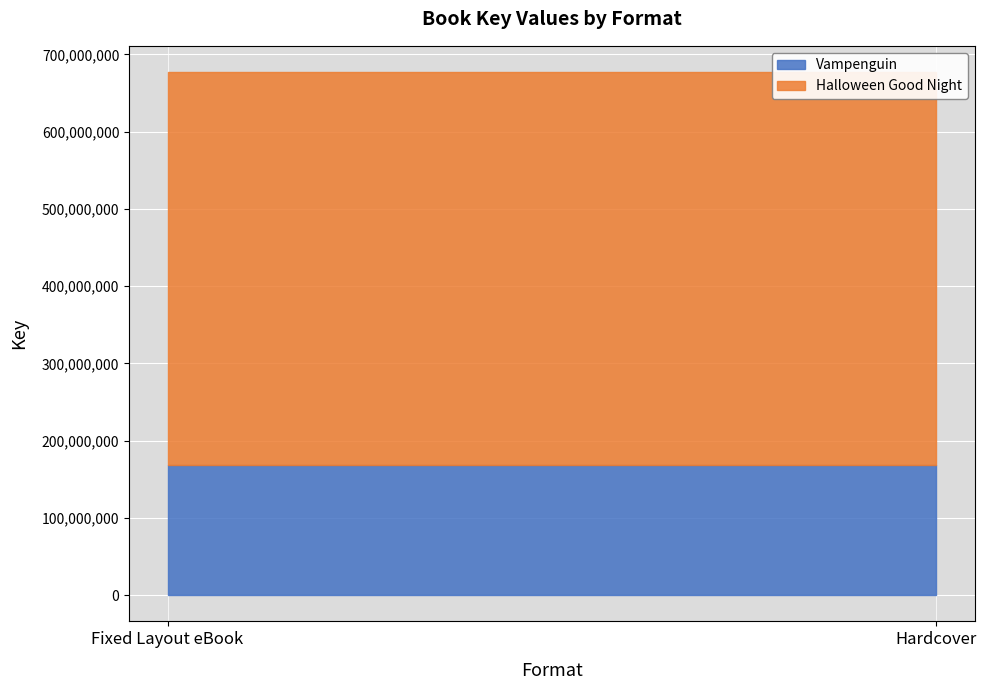

What is the greatest value displayed?

509206759